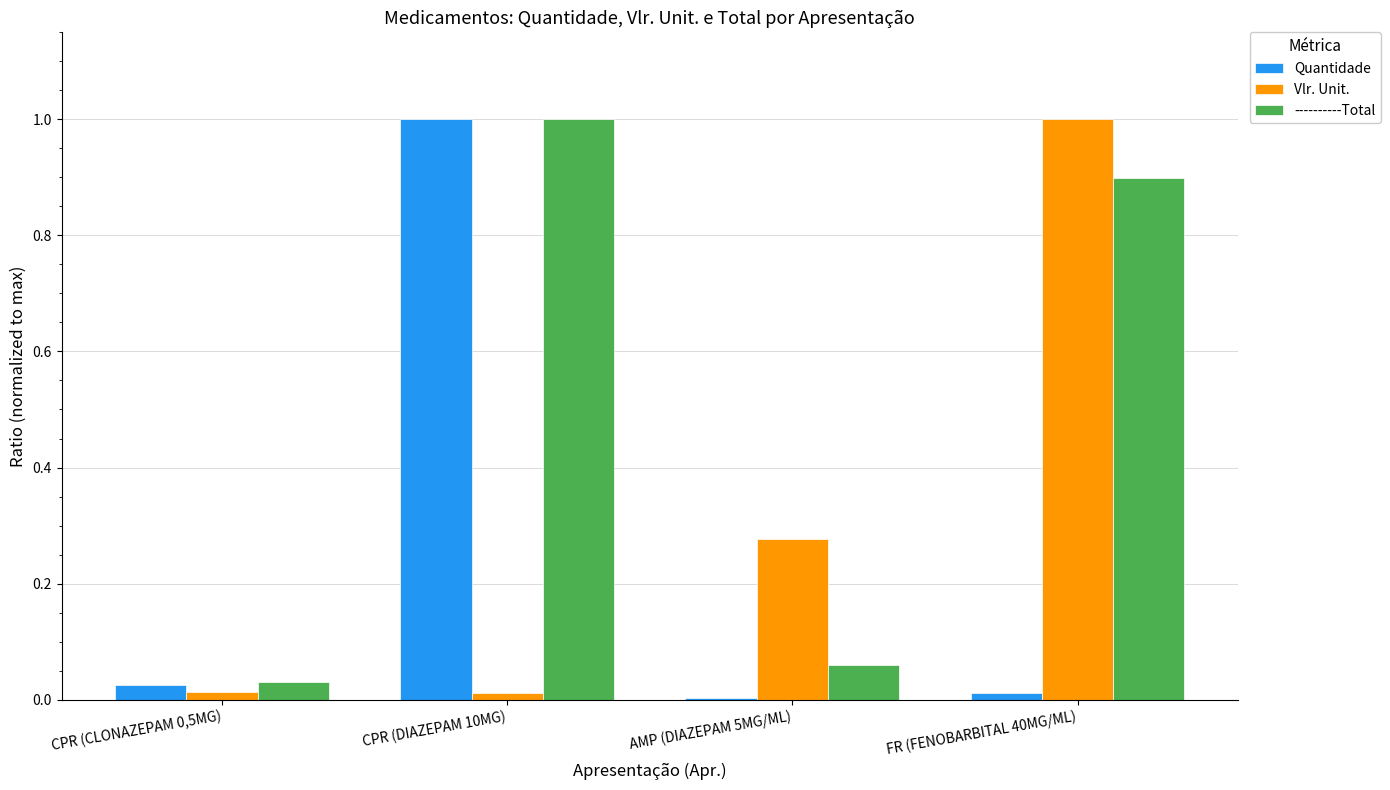

True or false: Vlr. Unit. has a value of 1.4 at FR (FENOBARBITAL 40MG/ML).

False